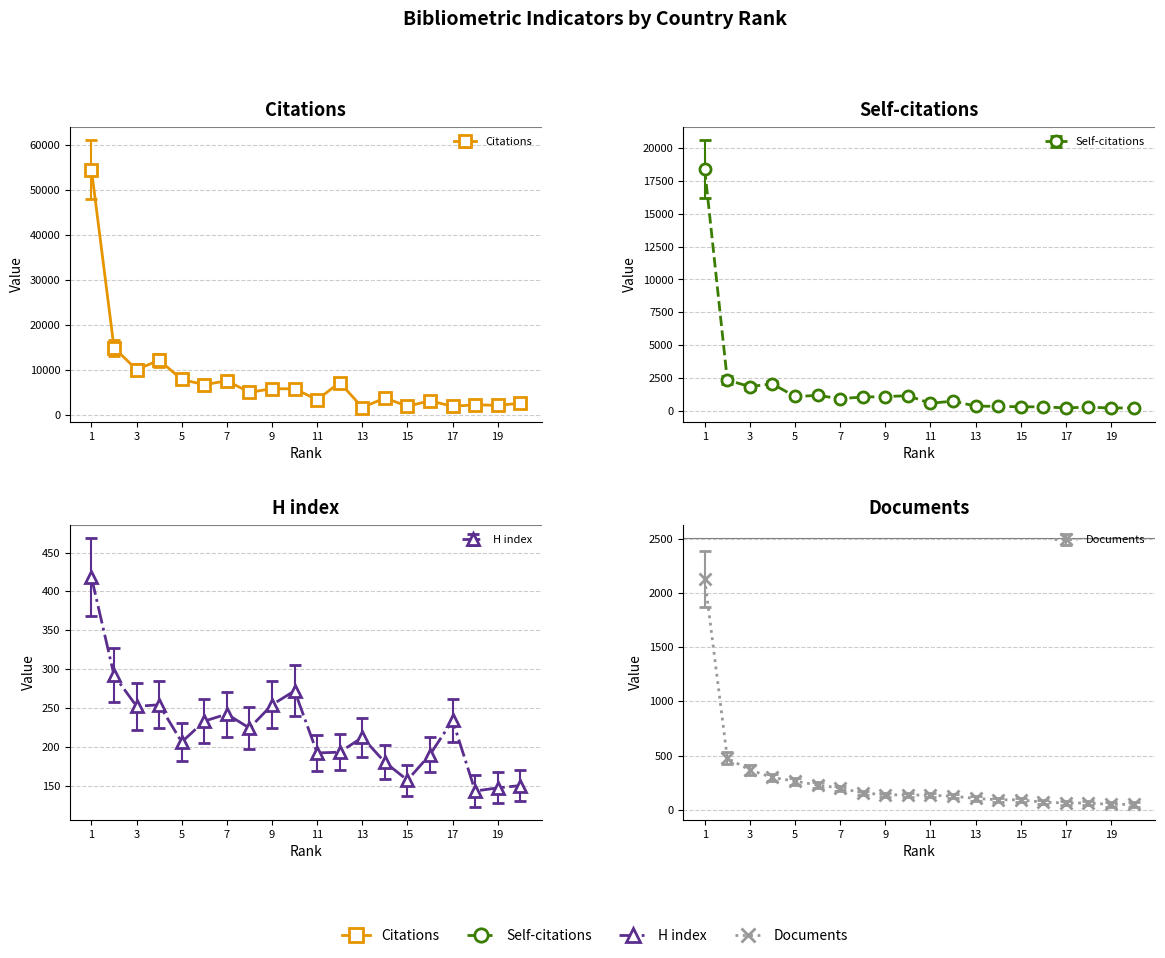

At how many categories does at least one series exceed 22916?

1